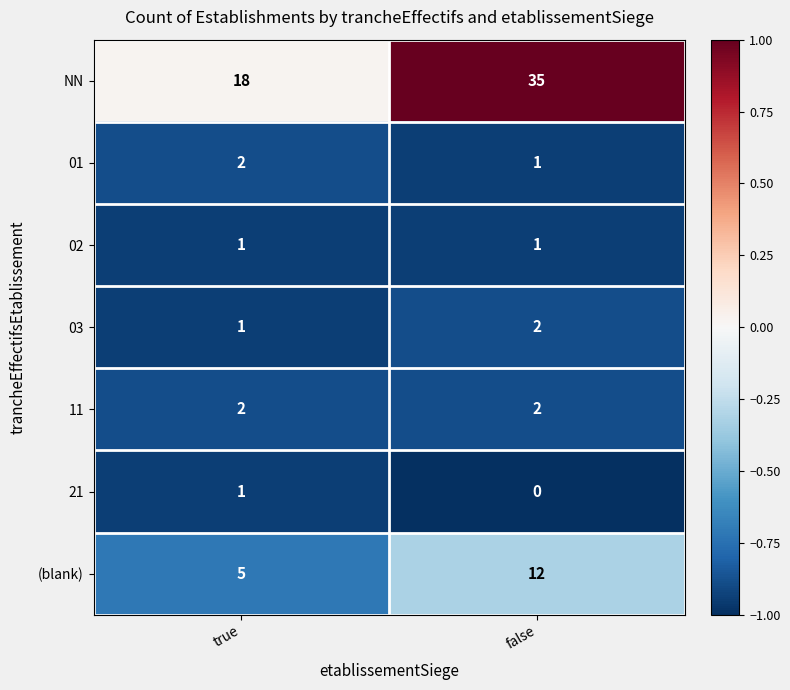

Reading left to right, extract all data points from this chart.

NN: 18	35
01: 2	1
02: 1	1
03: 1	2
11: 2	2
21: 1	0
(blank): 5	12